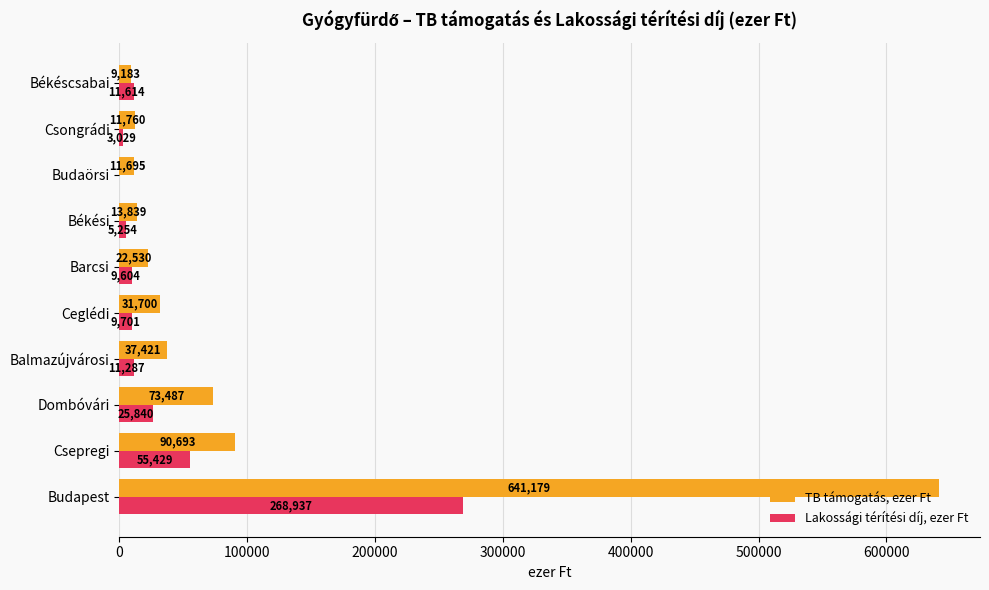

Which series has the largest total across all categories?

TB támogatás, ezer Ft